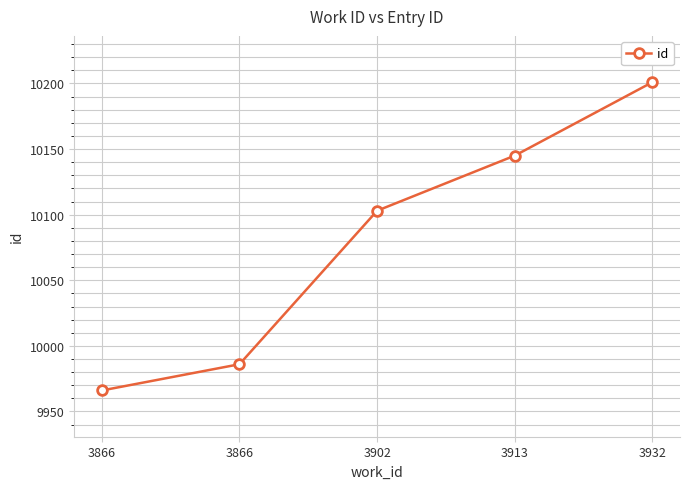

What value does the data have at 3913?

10145